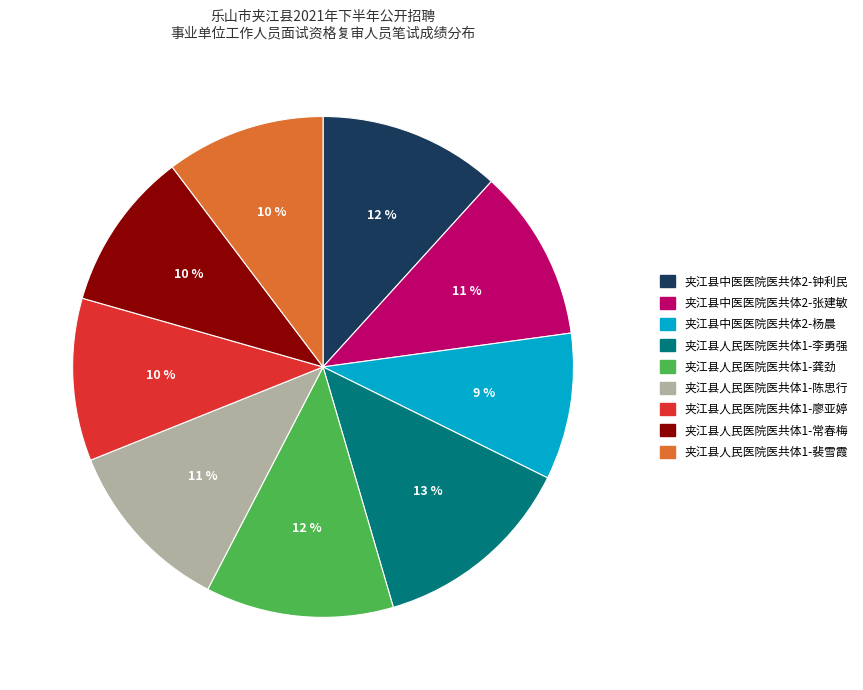

True or false: 夹江县中医医院医共体2-钟利民 accounts for 6% of the total.

False